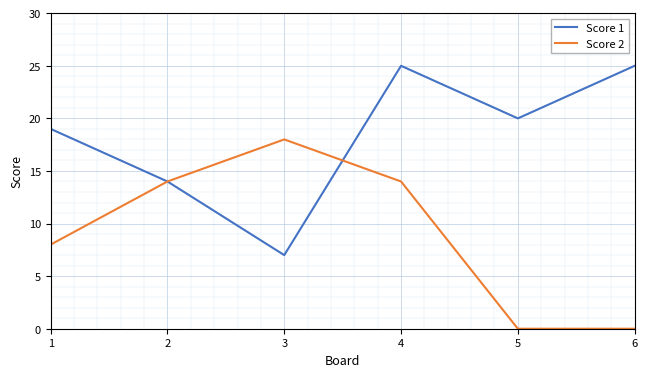

What are all the series names shown in the legend?

Score 1, Score 2